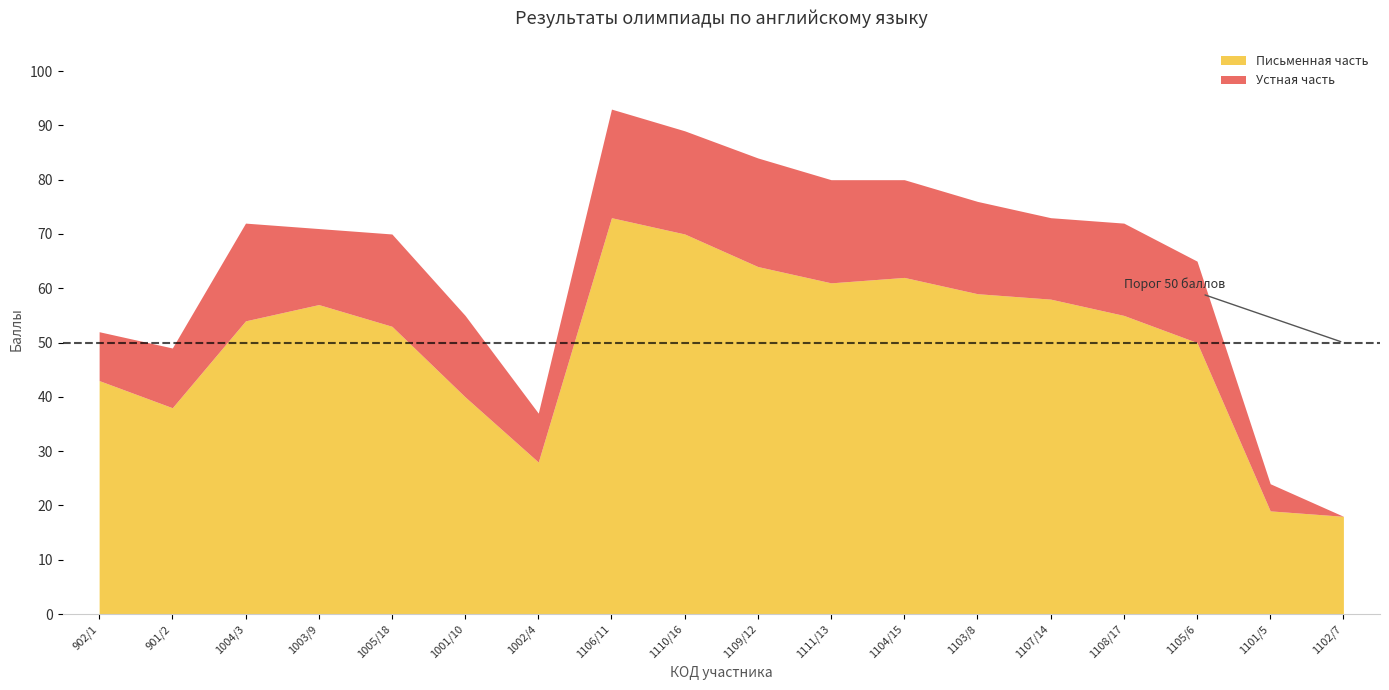

True or false: Количество баллов and Устная часть intersect in this chart.

False